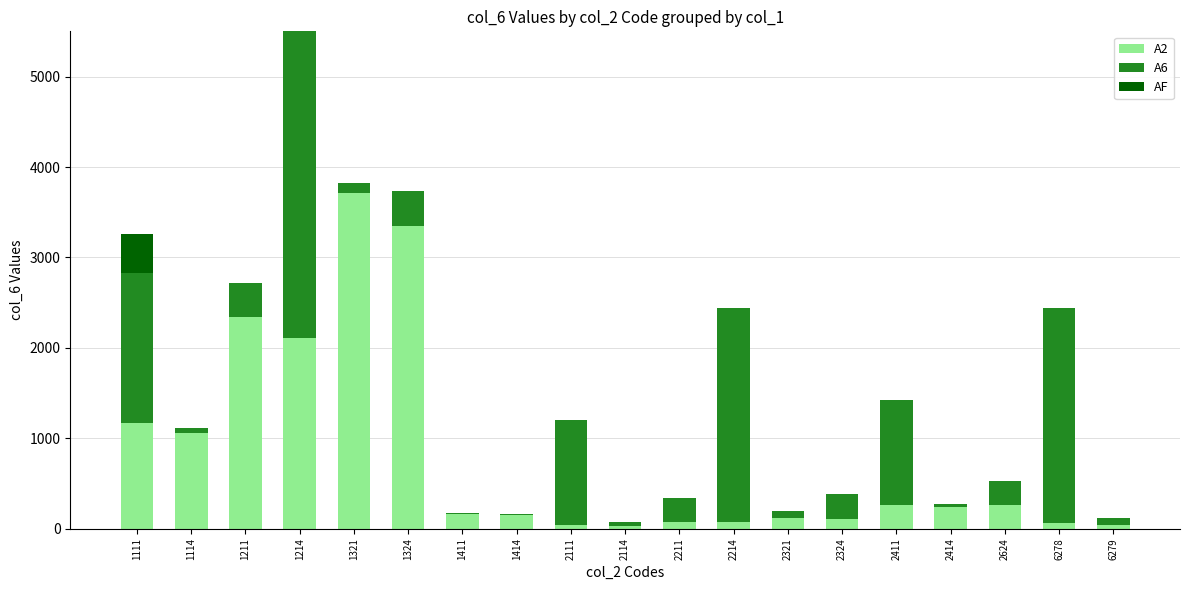

At which category is the sum across all series the highest?

1214